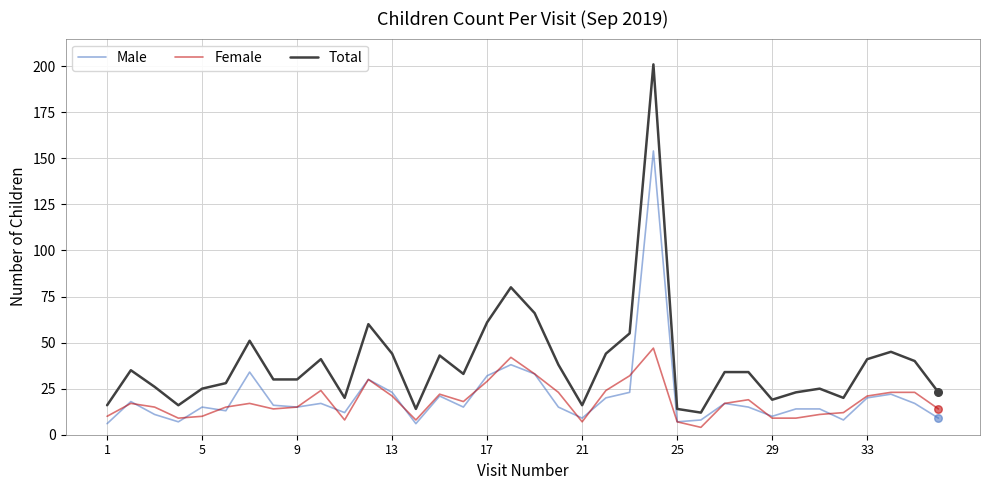

Which series has the largest total across all categories?

Total